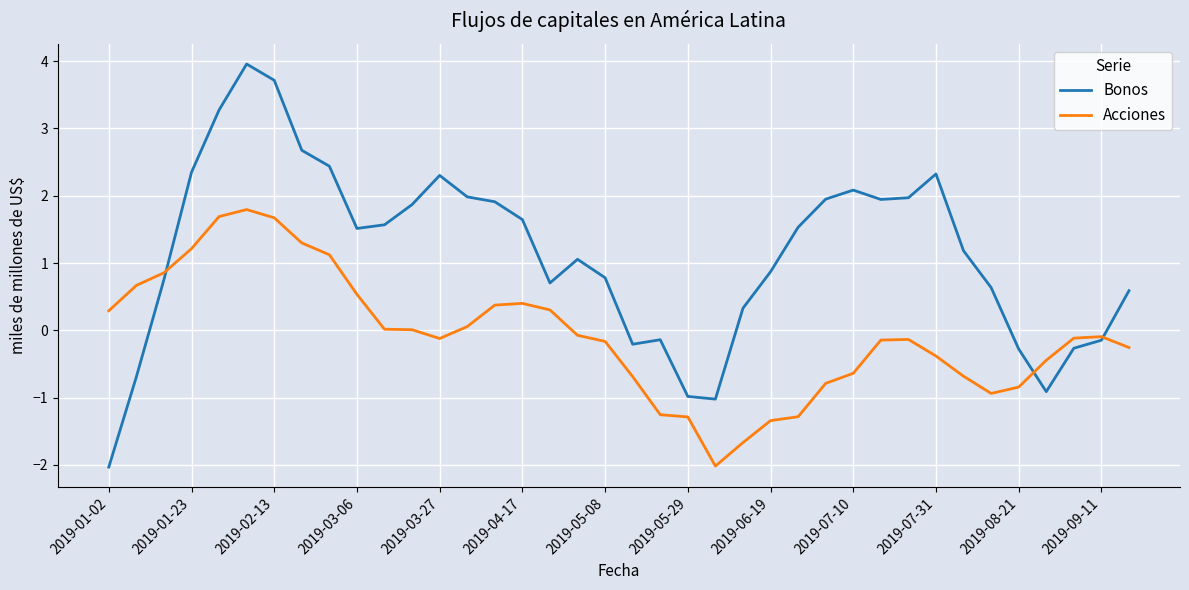

Which series has the largest total across all categories?

Bonos